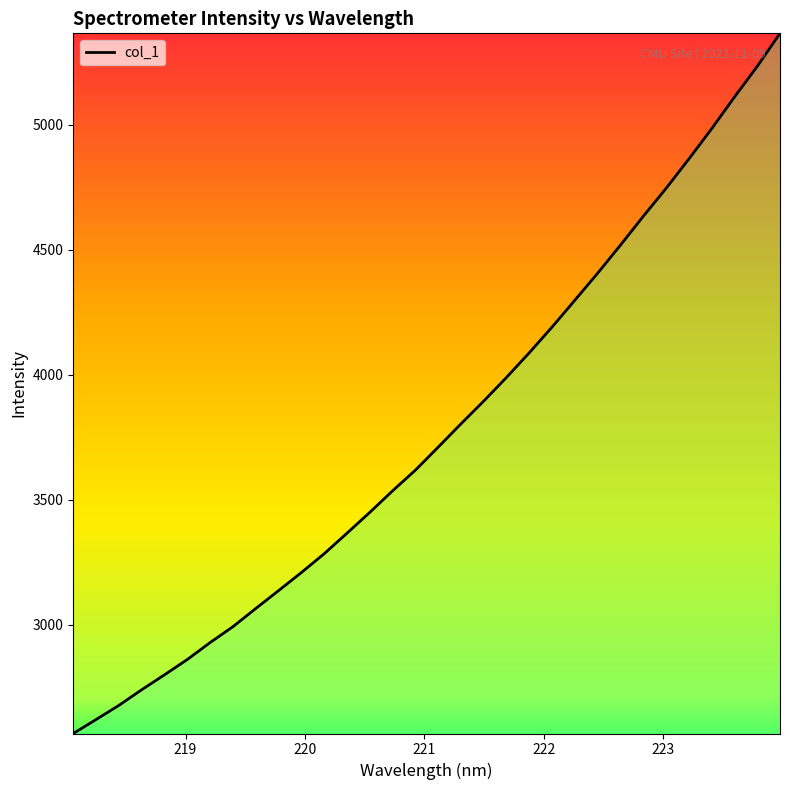

What is the smallest value displayed?

2566.1